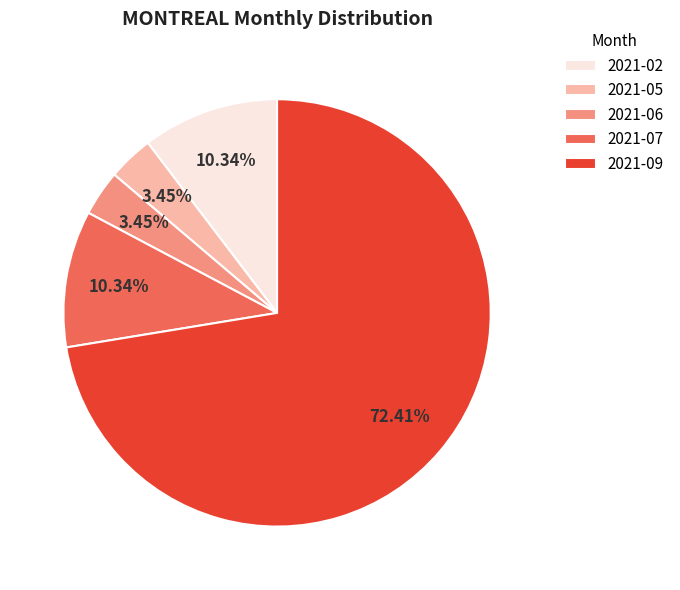

Is 2021-06 the majority of the pie?

No